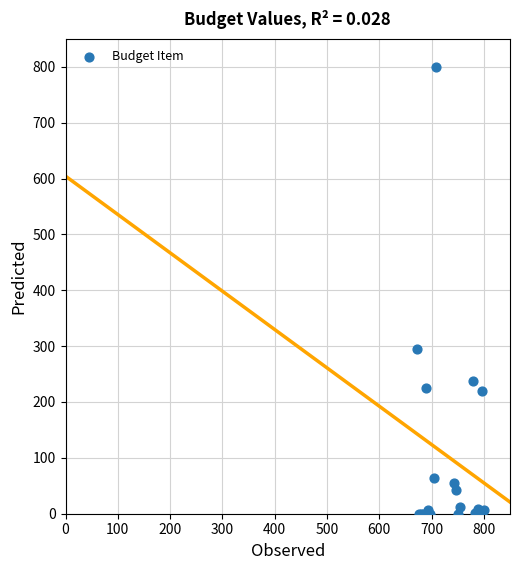

What Y value in the scatter plot is closest to 400?

295.2